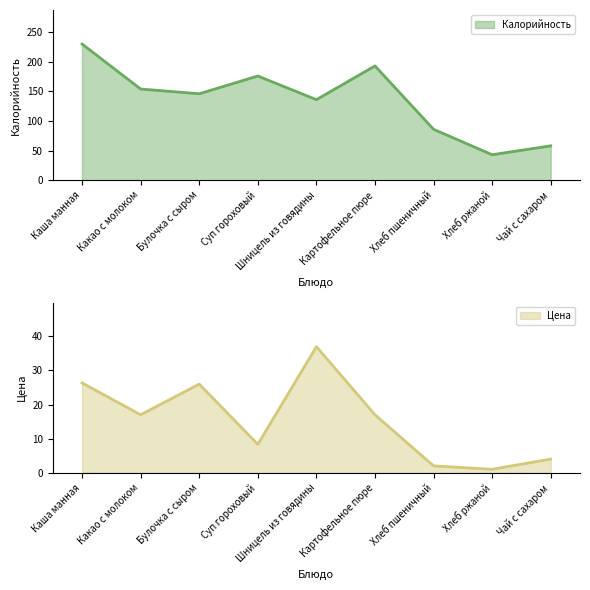

Which series has the widest spread of values?

Калорийность